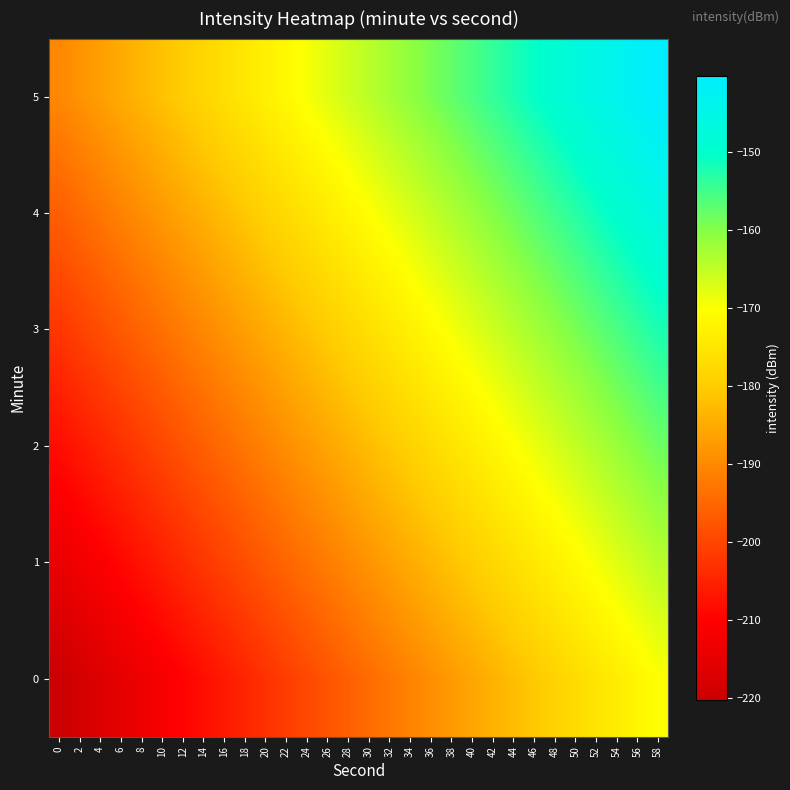

Reading left to right, list all the values displayed in this chart.

0: 0=-220.2	2=-218.5	4=-216.7	6=-215.0	8=-213.3	10=-211.6	12=-209.9	14=-208.1	16=-206.4	18=-204.7	20=-203.0	22=-201.2	24=-199.5	26=-197.8	28=-196.1	30=-194.3	32=-192.6	34=-190.9	36=-189.2	38=-187.4	40=-185.7	42=-184.0	44=-182.3	46=-180.5	48=-178.8	50=-177.1	52=-175.4	54=-173.6	56=-171.9	58=-170.2
1: 0=-214.2	2=-212.5	4=-210.7	6=-209.0	8=-207.3	10=-205.6	12=-203.9	14=-202.1	16=-200.4	18=-198.7	20=-197.0	22=-195.2	24=-193.5	26=-191.8	28=-190.1	30=-188.3	32=-186.6	34=-184.9	36=-183.2	38=-181.4	40=-179.7	42=-178.0	44=-176.3	46=-174.5	48=-172.8	50=-171.1	52=-169.4	54=-167.6	56=-165.9	58=-164.2
2: 0=-208.2	2=-206.5	4=-204.7	6=-203.0	8=-201.3	10=-199.6	12=-197.9	14=-196.1	16=-194.4	18=-192.7	20=-191.0	22=-189.2	24=-187.5	26=-185.8	28=-184.1	30=-182.3	32=-180.6	34=-178.9	36=-177.2	38=-175.4	40=-173.7	42=-172.0	44=-170.3	46=-168.5	48=-166.8	50=-165.1	52=-163.4	54=-161.6	56=-159.9	58=-158.2
3: 0=-202.2	2=-200.5	4=-198.7	6=-197.0	8=-195.3	10=-193.6	12=-191.9	14=-190.1	16=-188.4	18=-186.7	20=-185.0	22=-183.2	24=-181.5	26=-179.8	28=-178.1	30=-176.3	32=-174.6	34=-172.9	36=-171.2	38=-169.4	40=-167.7	42=-166.0	44=-164.3	46=-162.5	48=-160.8	50=-159.1	52=-157.4	54=-155.6	56=-153.9	58=-152.2
4: 0=-196.2	2=-194.5	4=-192.7	6=-191.0	8=-189.3	10=-187.6	12=-185.9	14=-184.1	16=-182.4	18=-180.7	20=-179.0	22=-177.2	24=-175.5	26=-173.8	28=-172.1	30=-170.3	32=-168.6	34=-166.9	36=-165.2	38=-163.4	40=-161.7	42=-160.0	44=-158.3	46=-156.5	48=-154.8	50=-153.1	52=-151.4	54=-149.6	56=-147.9	58=-146.2
5: 0=-190.2	2=-188.5	4=-186.7	6=-185.0	8=-183.3	10=-181.6	12=-179.9	14=-178.1	16=-176.4	18=-174.7	20=-173.0	22=-171.2	24=-169.5	26=-167.8	28=-166.1	30=-164.3	32=-162.6	34=-160.9	36=-159.2	38=-157.4	40=-155.7	42=-154.0	44=-152.3	46=-150.5	48=-148.8	50=-147.1	52=-145.4	54=-143.6	56=-141.9	58=-140.2